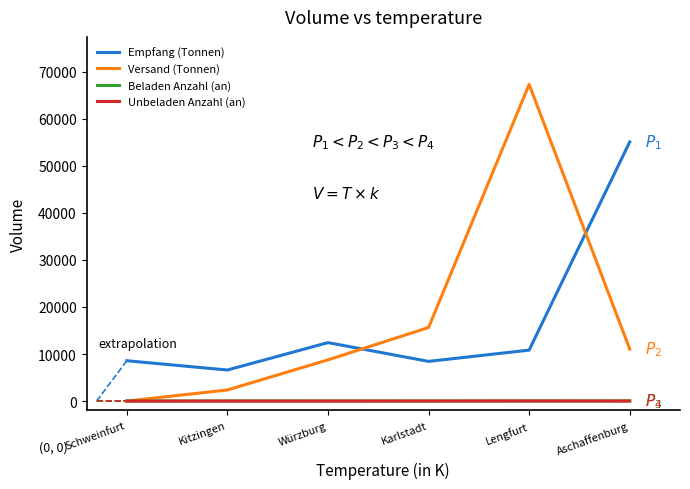

How many interior local peaks does the Empfang (Tonnen) series have?

1